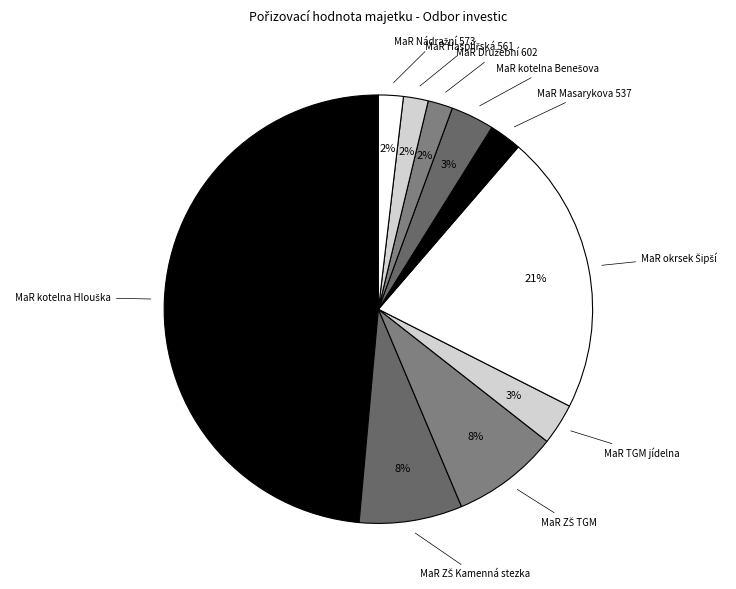

Count the number of slices in the pie.

10